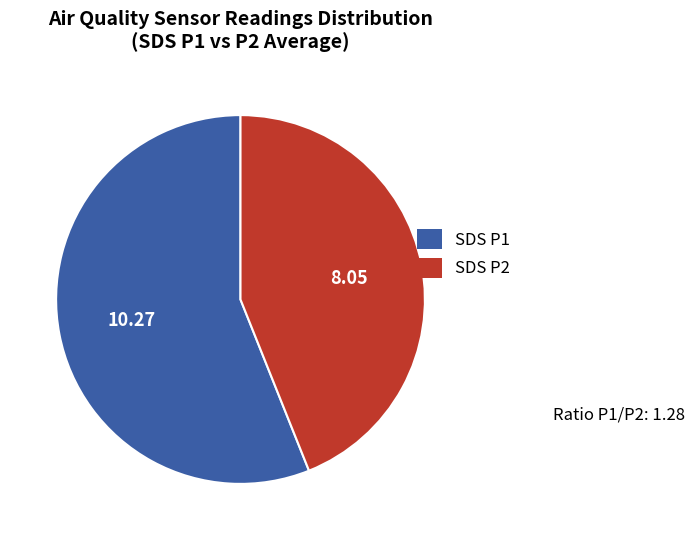

Rank the categories by value from highest to lowest.

SDS P1, SDS P2